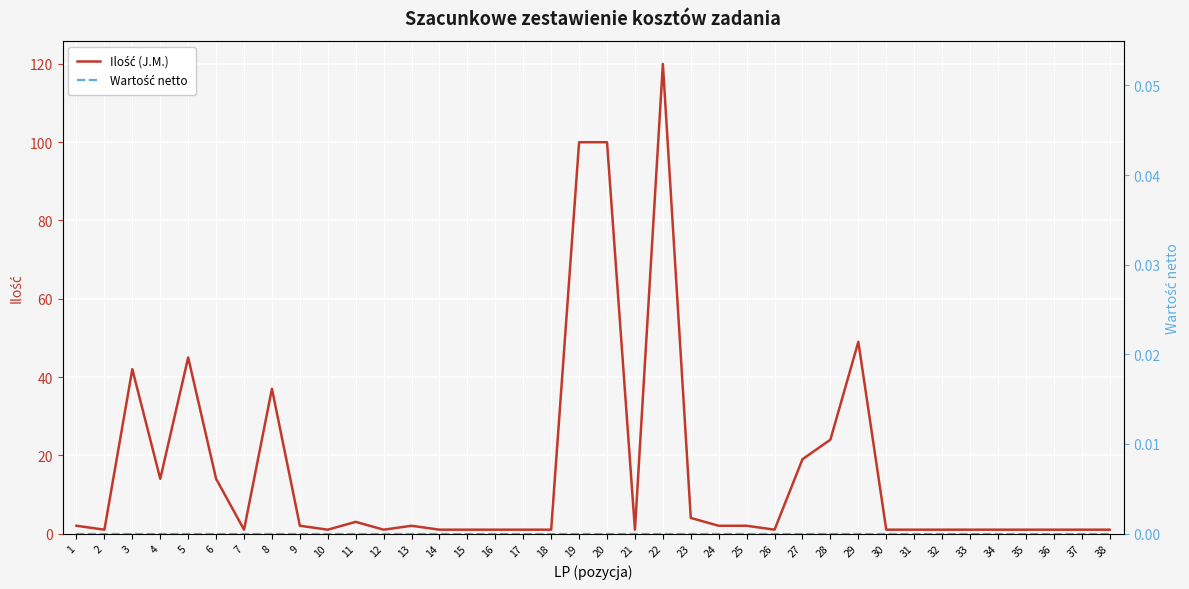

The value of Ilość (J.M.) at 19 is 68. True or false?

False